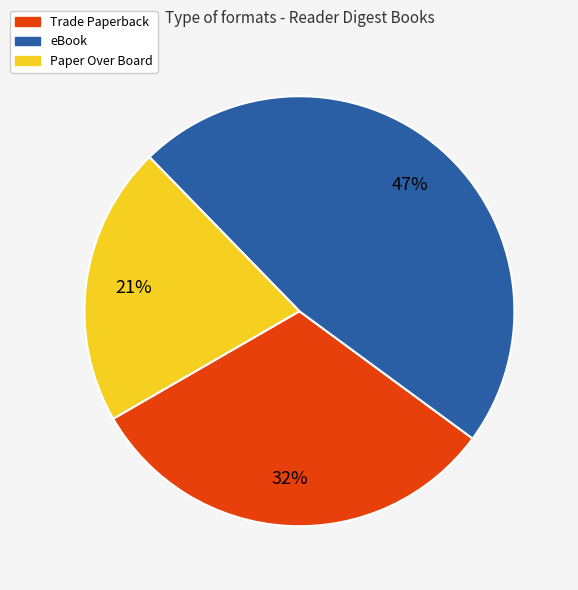

Is there any slice that represents more than half of the pie?

No